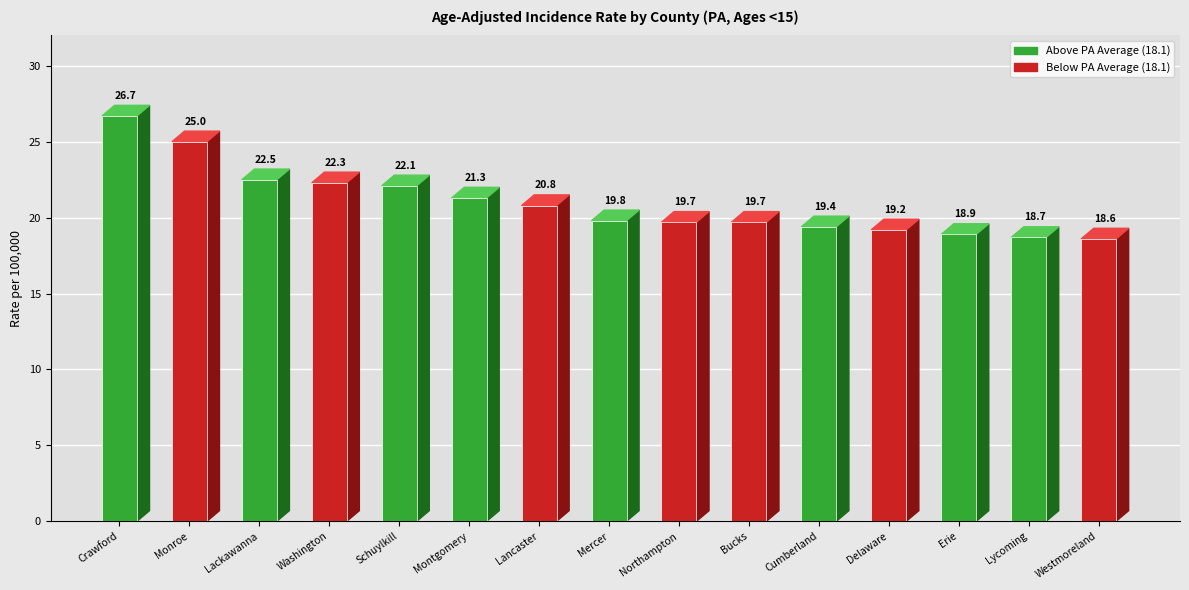

Does the chart contain stacked bars?

No